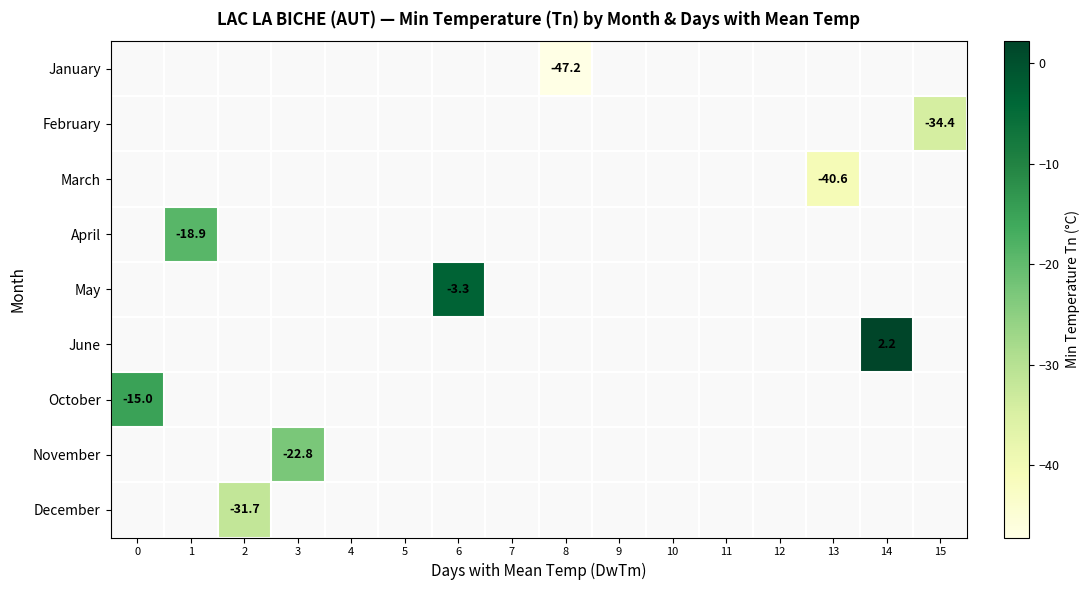

List the series in order of their peak value, lowest first.

January, February, March, April, May, June, October, November, December